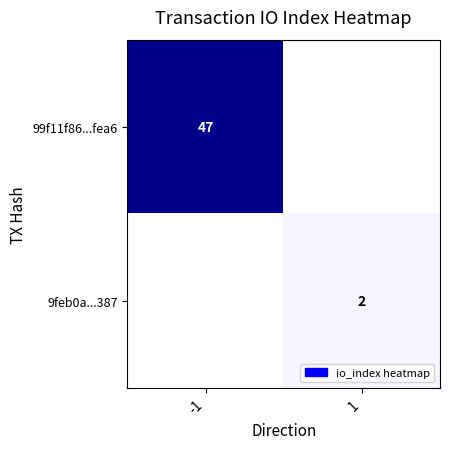

True or false: 9feb0a...387 has a value of 4 at 1.

False